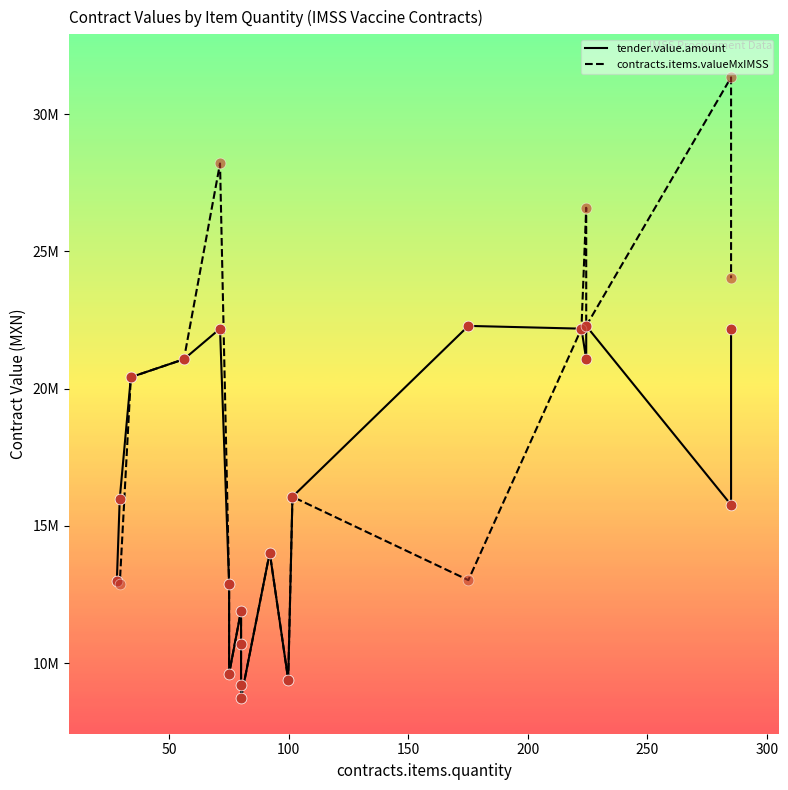

What is the total value across all series at 200?

50387698.4